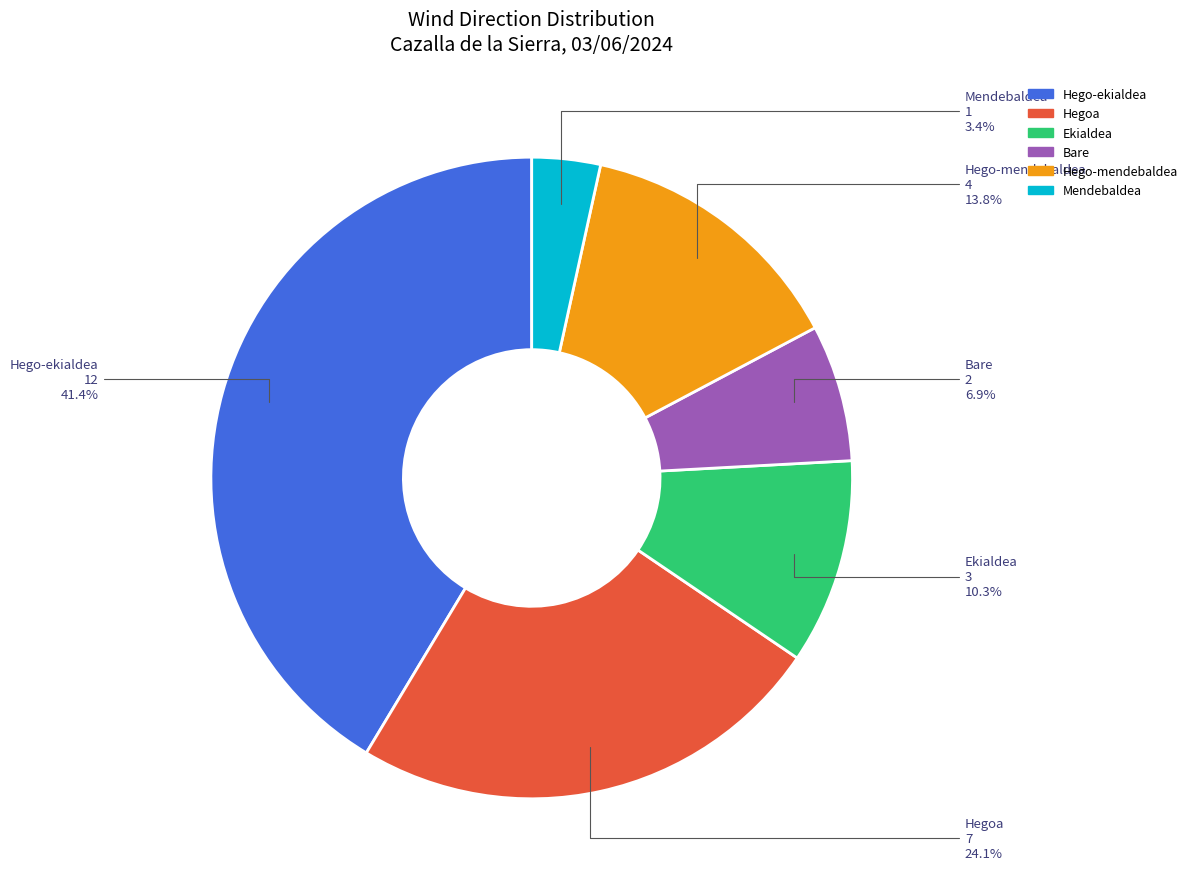

How many segments does this pie chart have?

6